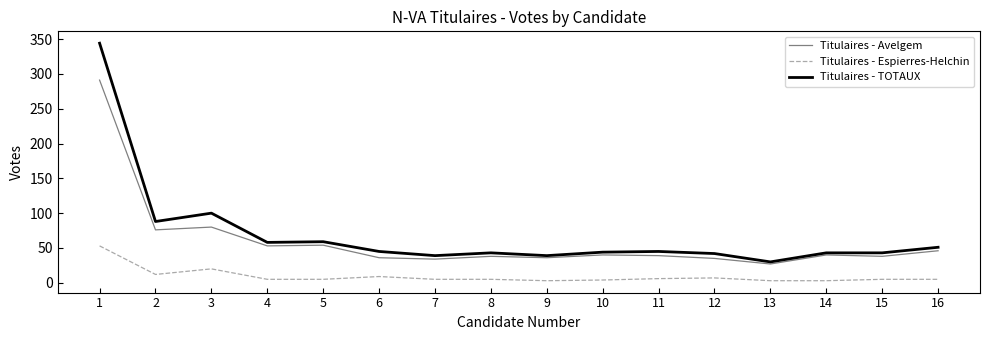

Is the value of Titulaires - Espierres-Helchin at 9 greater than the value of Titulaires - TOTAUX at 1?

No